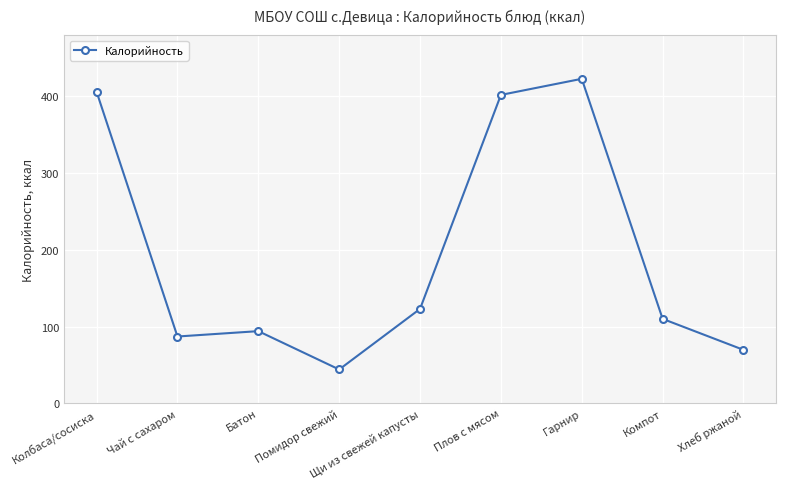

How many interior local valleys (lower than both neighbors) does the data have?

2